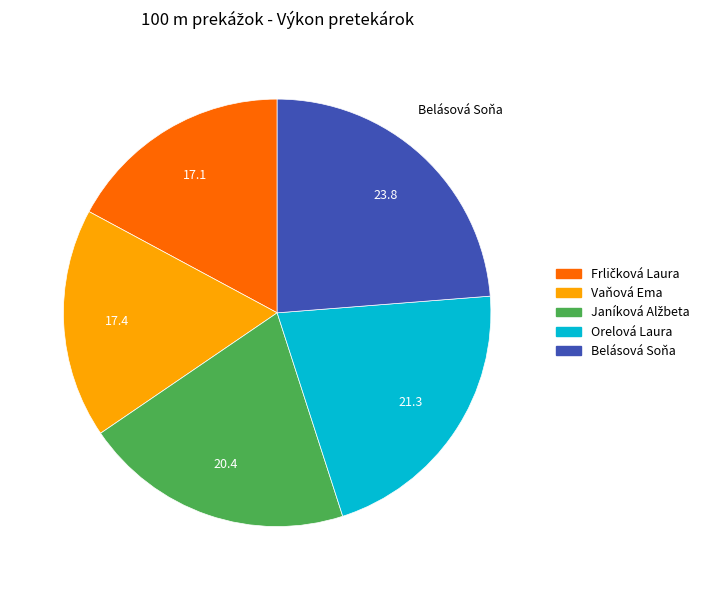

Is there a majority slice in this chart?

No